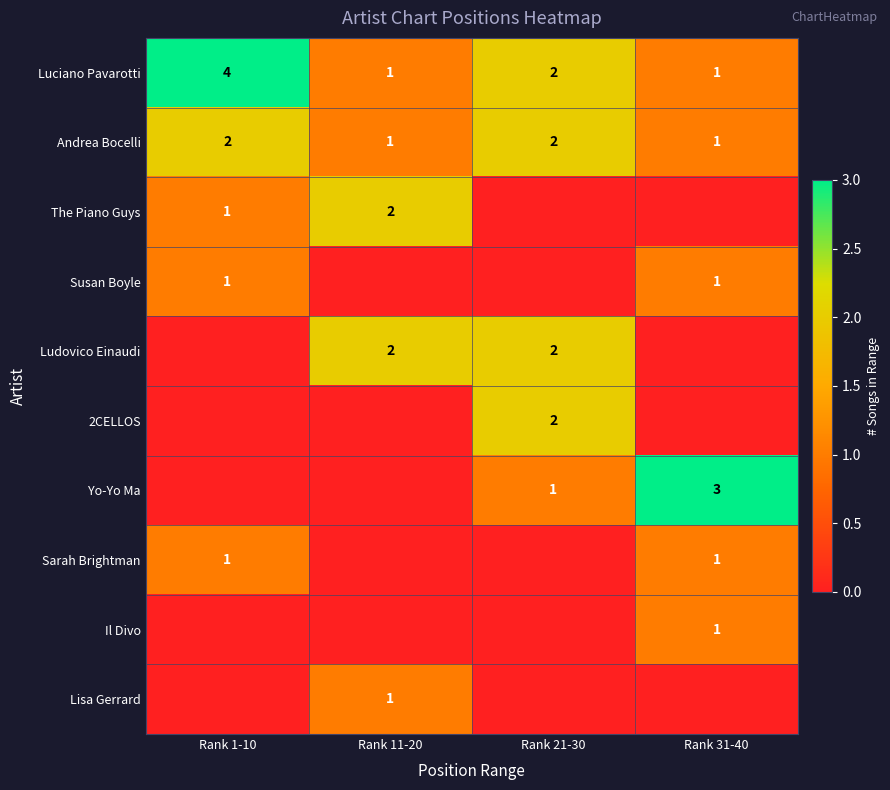

At which label is Luciano Pavarotti closest to 2?

Rank 21-30